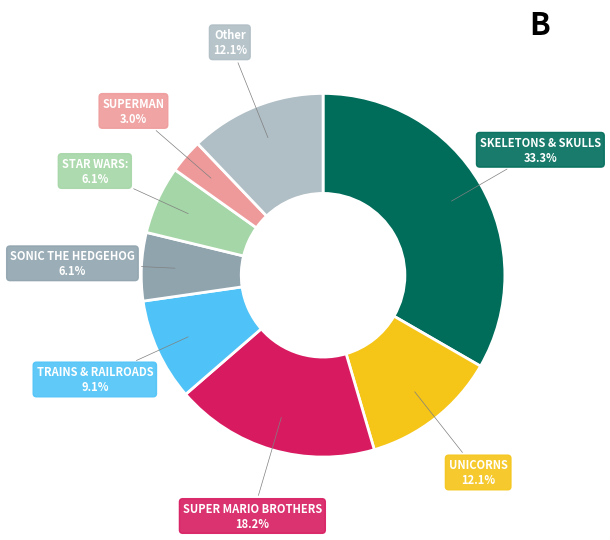

Is there a majority slice in this chart?

No